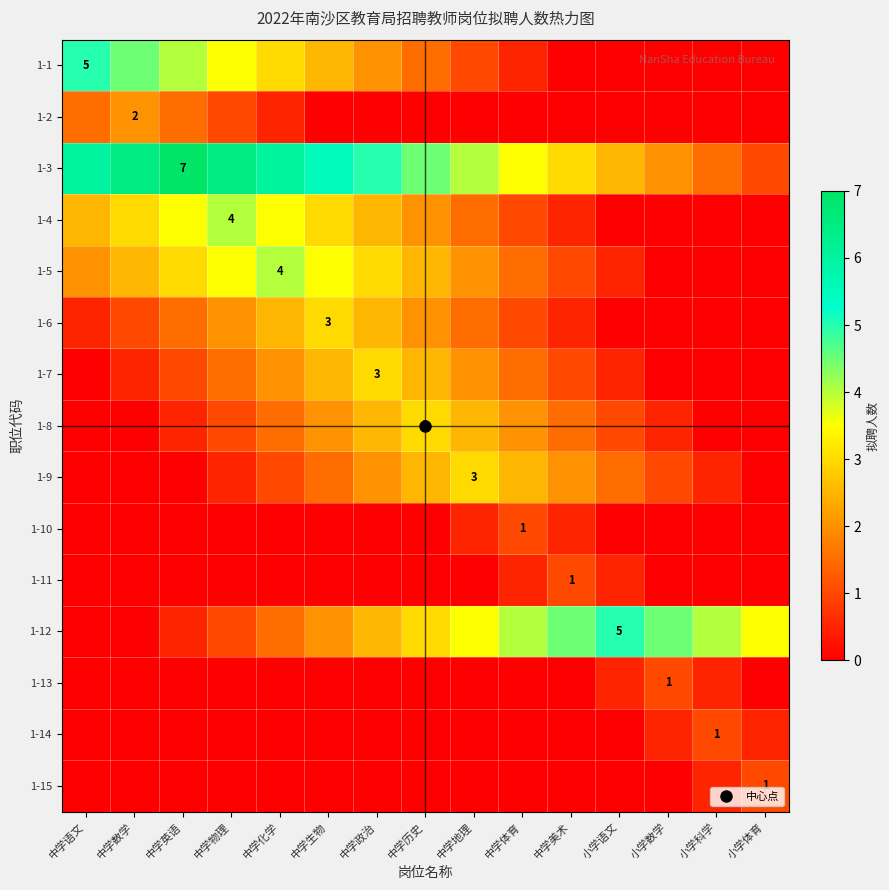

Which series has the largest range (max minus min)?

1-3